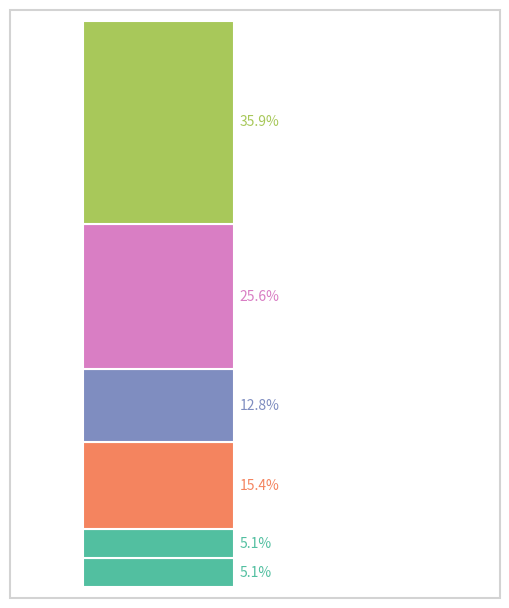

Does the chart contain stacked bars?

Yes